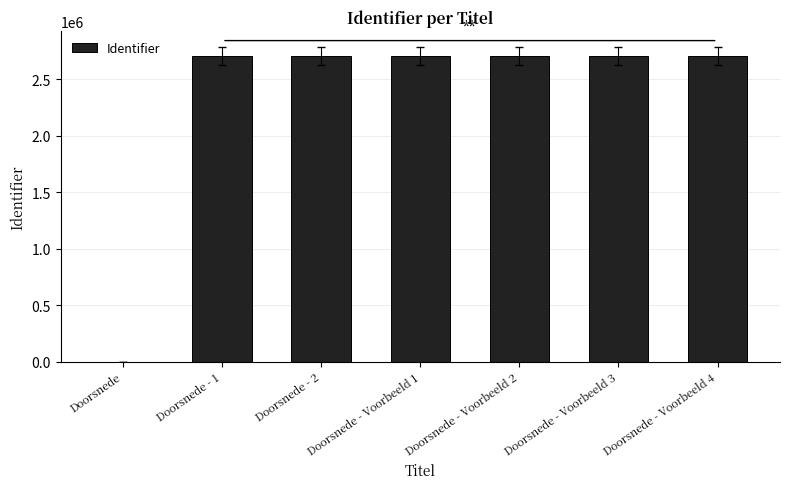

What is the change in value from Doorsnede to Doorsnede - Voorbeeld 3?

+2705032